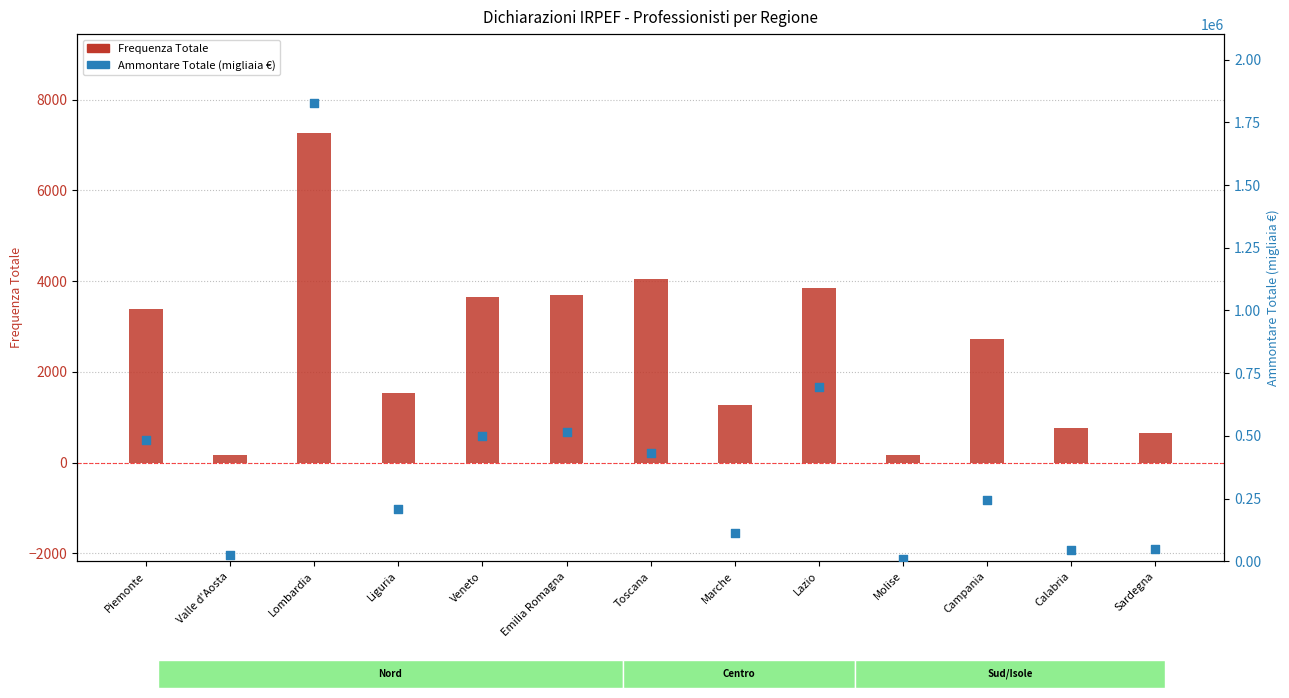

Which series reaches the maximum Y coordinate?

Ammontare Totale (migliaia euro)